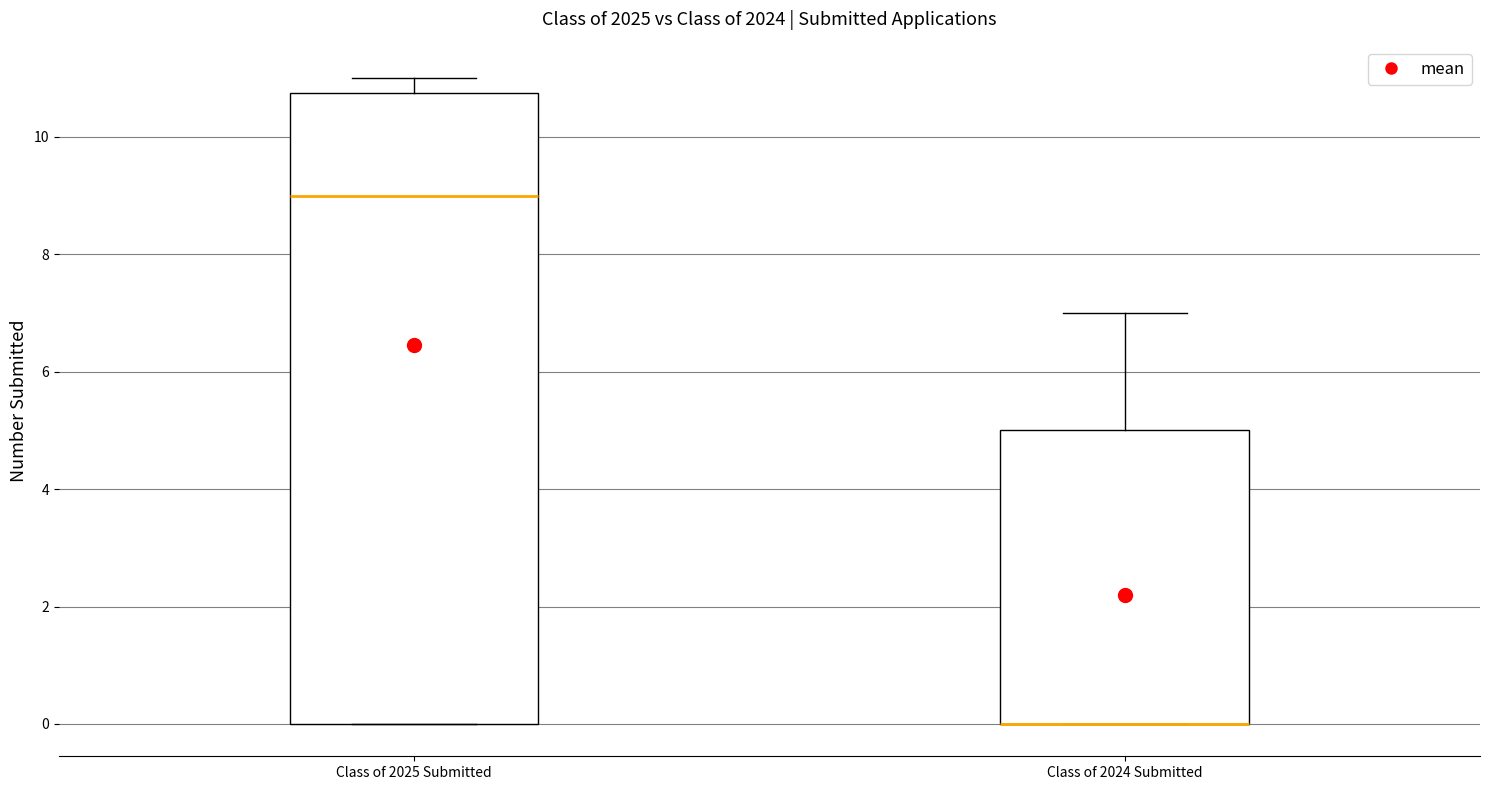

Where is the upper edge of the box for Class of 2025 Submitted on the y-axis? The values are not printed on the chart, so give them approximately, as read against the axis.

10.8